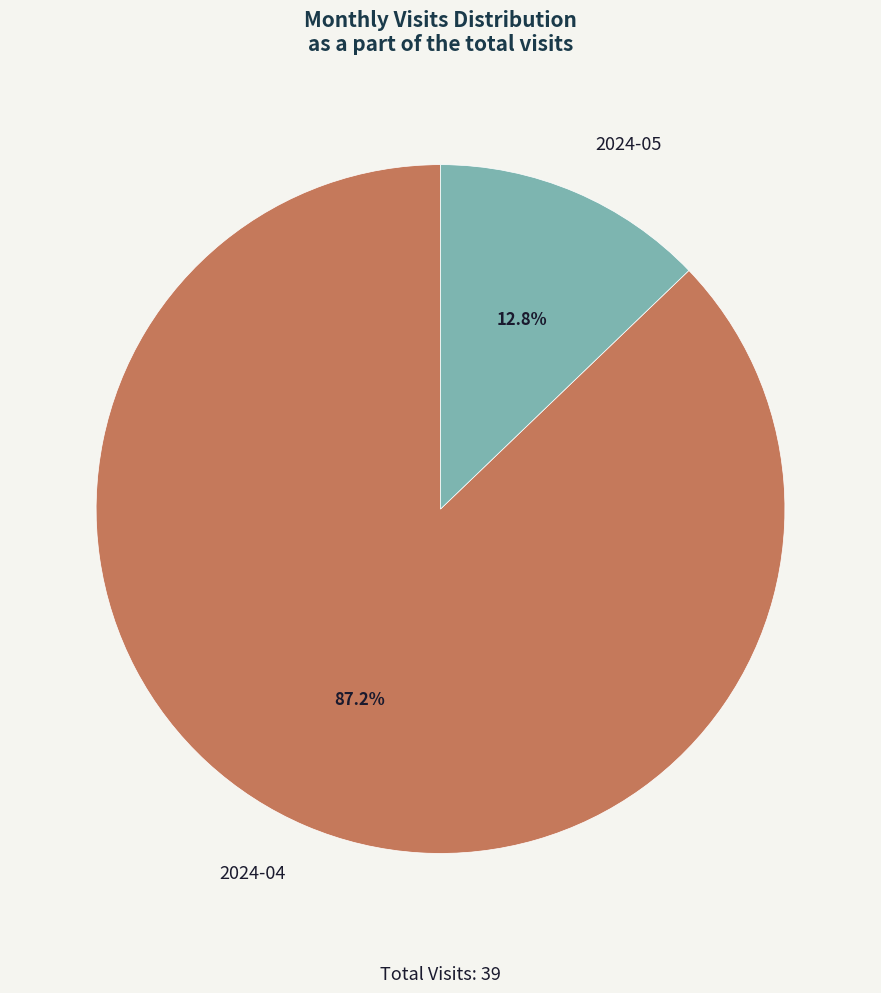

To the nearest percent, what is the combined percentage of 2024-04 and 2024-05?

100%